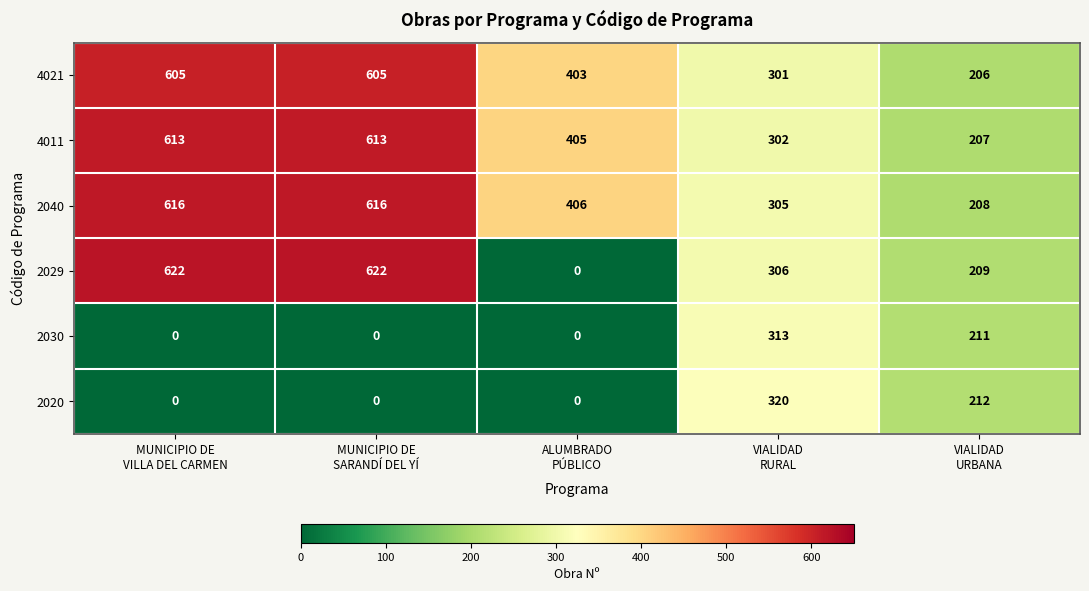

Which series has the largest total across all categories?

2040